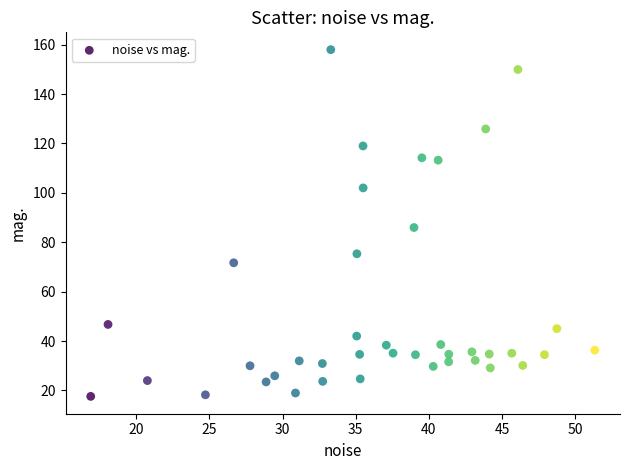

What is the range of X values (max minus min)?

34.4